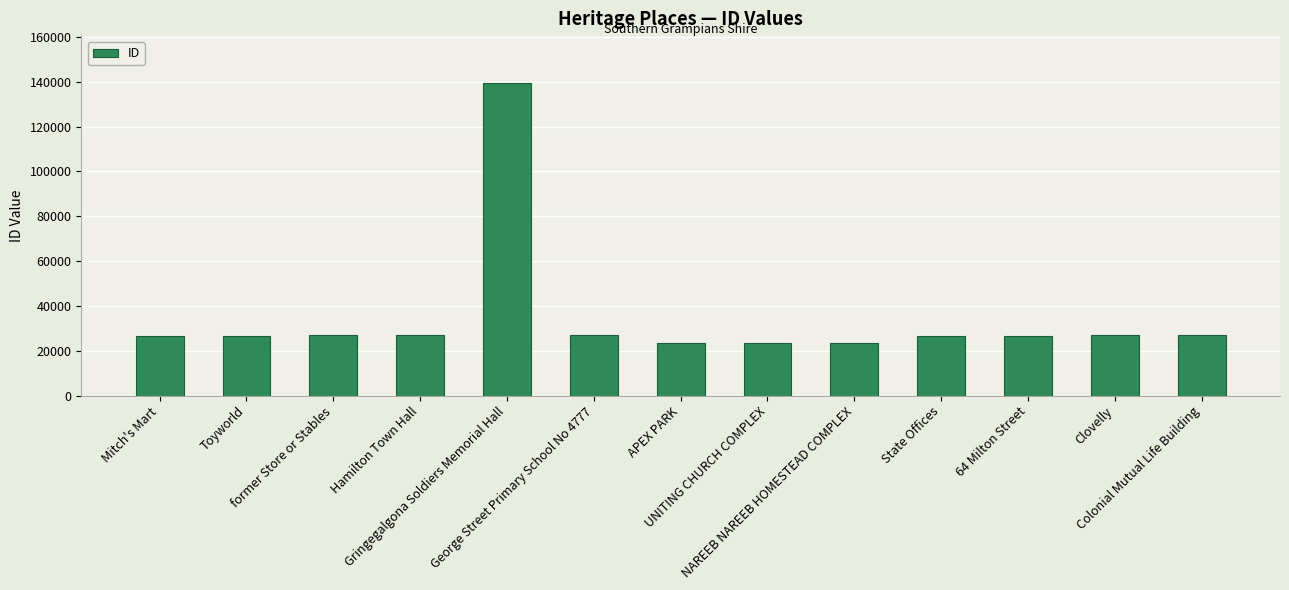

Is it true that the value at NAREEB NAREEB HOMESTEAD COMPLEX is 15977?

False